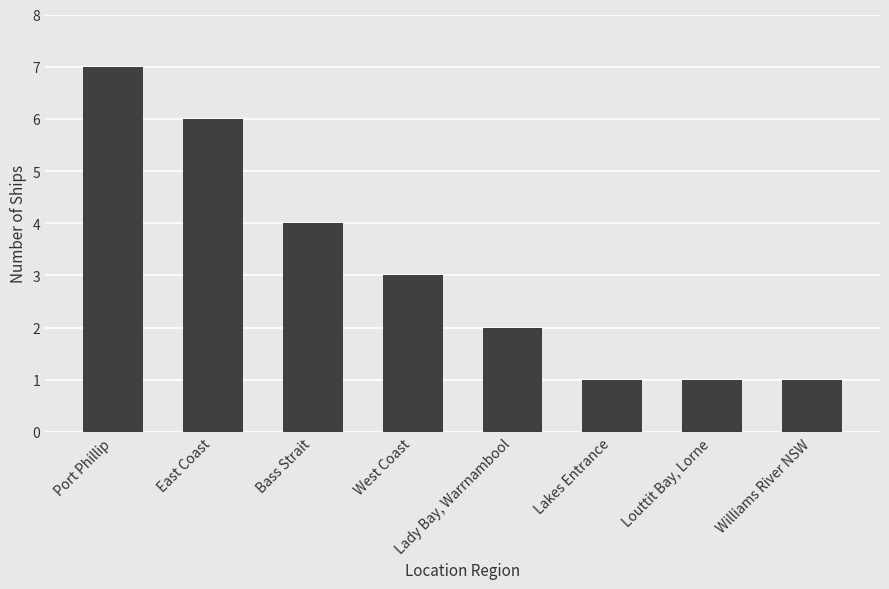

Reading left to right, what are all the values shown in this chart?

7	6	4	3	2	1	1	1